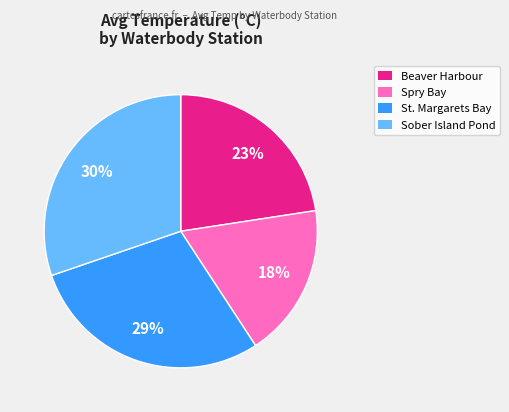

Is there a majority slice in this chart?

No